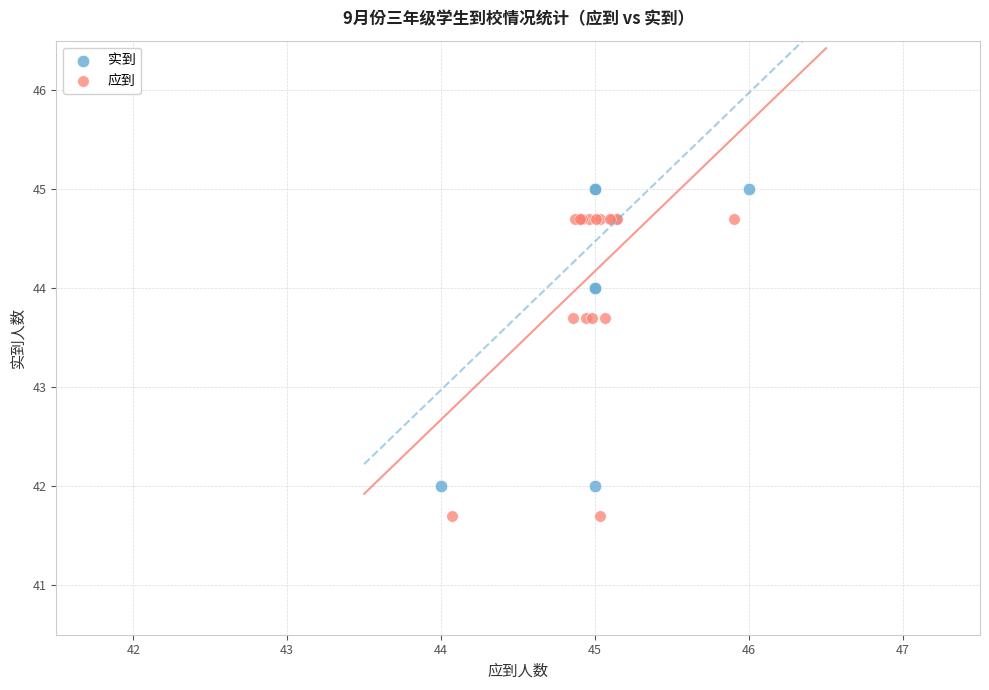

Which series reaches the maximum Y coordinate?

实到